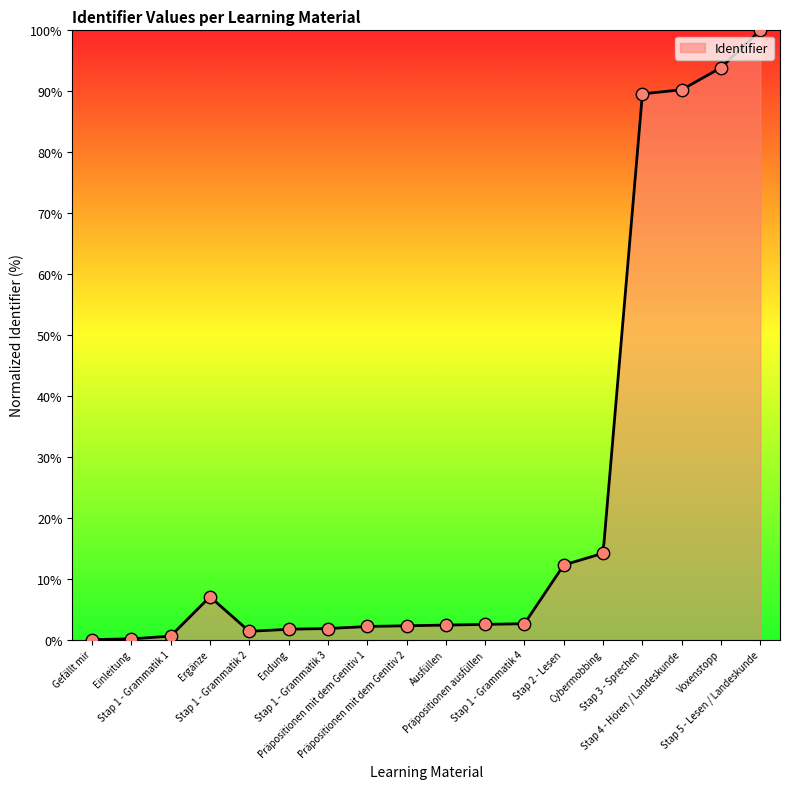

What is the ratio of the value at Ergänze to the value at Voxenstopp?

0.1